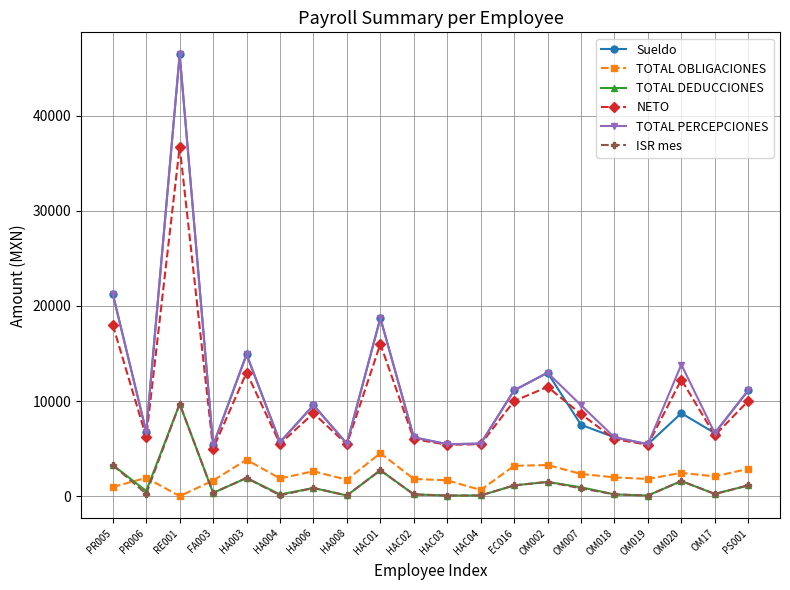

What is the lowest value of the TOTAL PERCEPCIONES series?

5338.1